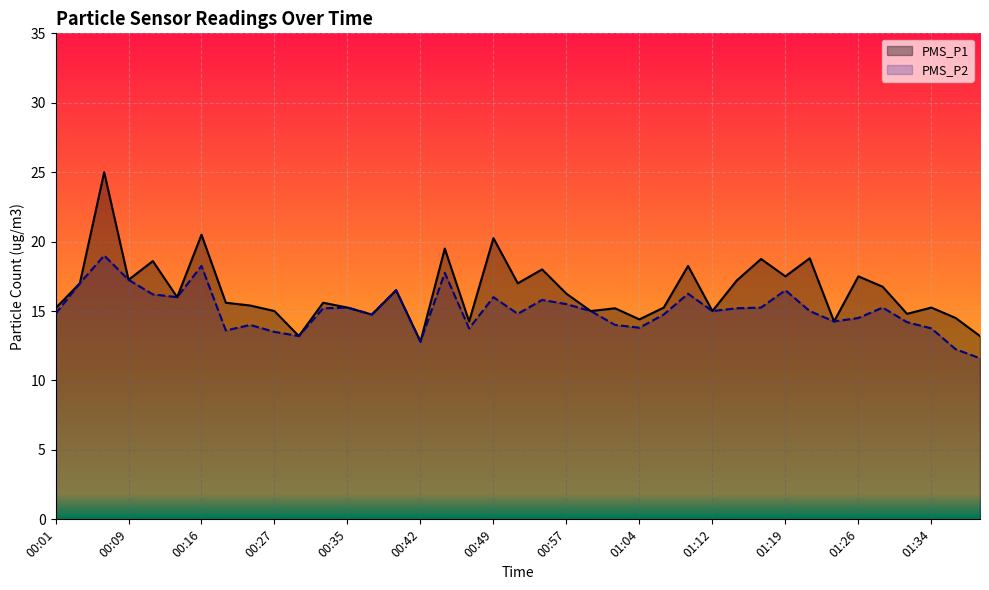

Which category has the highest value in the PMS_P2 series?

00:06